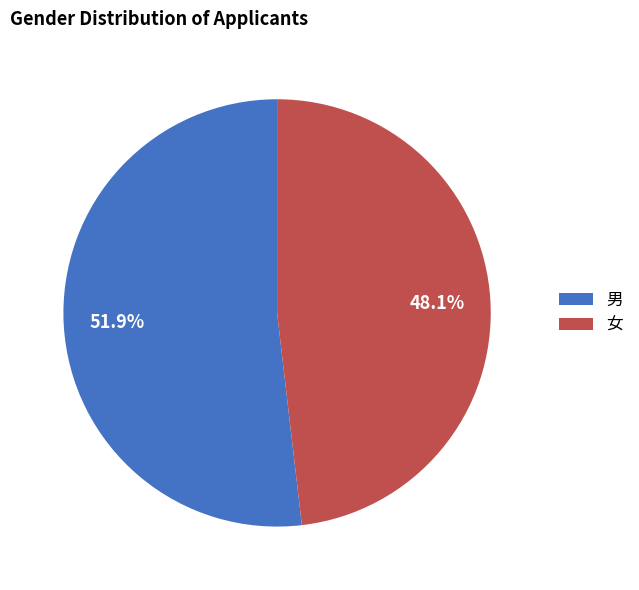

Does 男 represent more than half of the total?

Yes